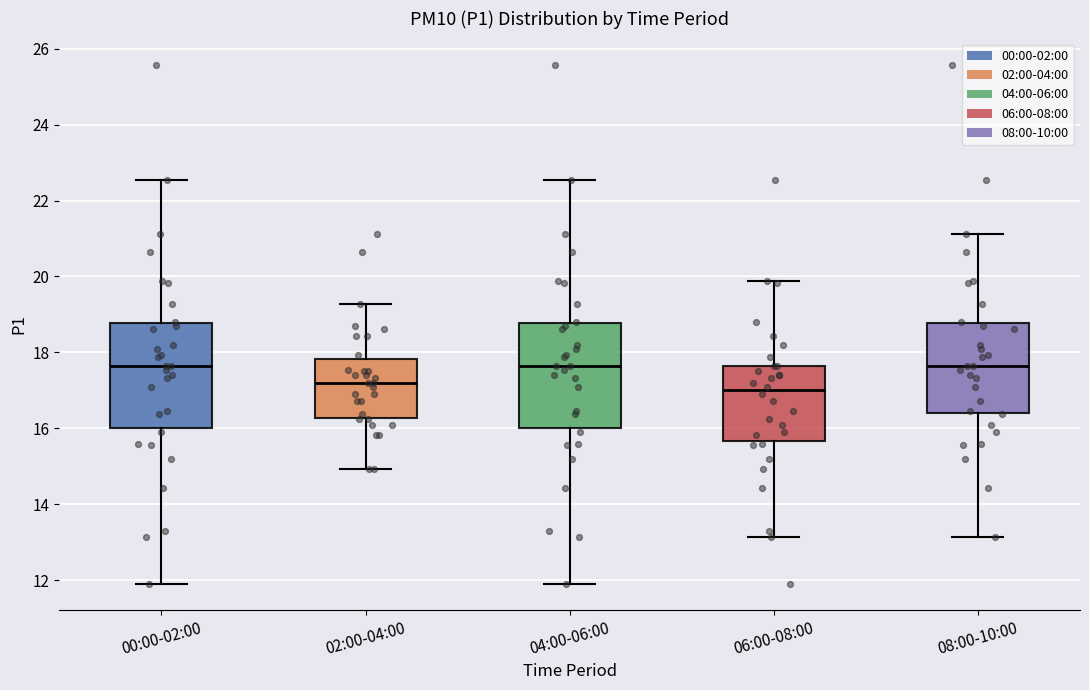

Reading left to right, transcribe this box plot: for each box, give where its median line is, the range the box spans, and where its two whiskers end, as read against the y-axis. The values are not printed on the chart, so give them approximately, as read against the axis.

00:00-02:00: median 17.6, box 16.0 to 18.8, whiskers 12.0 to 22.6
02:00-04:00: median 17.2, box 16.2 to 17.8, whiskers 15.0 to 19.2
04:00-06:00: median 17.6, box 16.0 to 18.8, whiskers 12.0 to 22.6
06:00-08:00: median 17.0, box 15.6 to 17.6, whiskers 13.2 to 19.8
08:00-10:00: median 17.6, box 16.4 to 18.8, whiskers 13.2 to 21.2